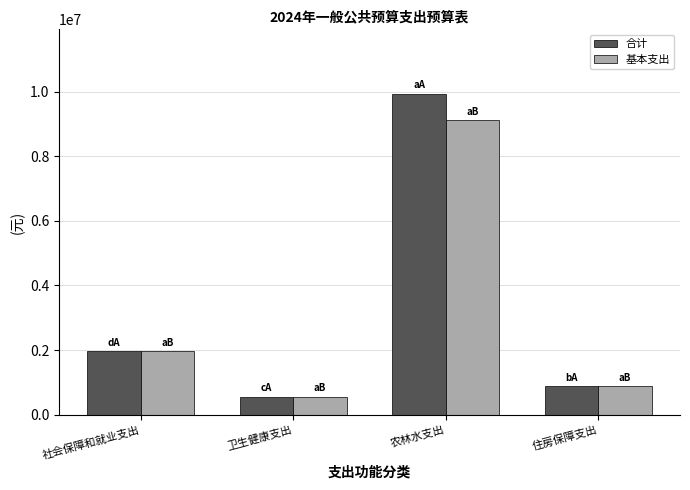

What is the total value across all series at 农林水支出?

19058219.0